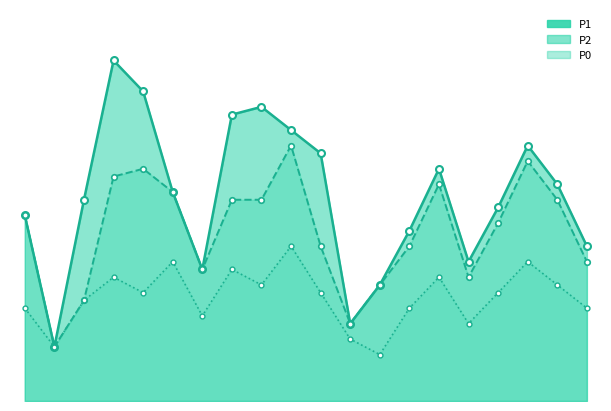

Reading right to left, transcribe all the data shown in this chart.

P1_line: 20	28	33	25	18	30	22	15	10	32	35	38	37	17	27	40	44	26	7	24
P2_line: 18	26	31	23	16	28	20	15	10	20	33	26	26	17	27	30	29	13	7	24
P0_line: 12	15	18	14	10	16	12	6	8	14	20	15	17	11	18	14	16	13	7	12